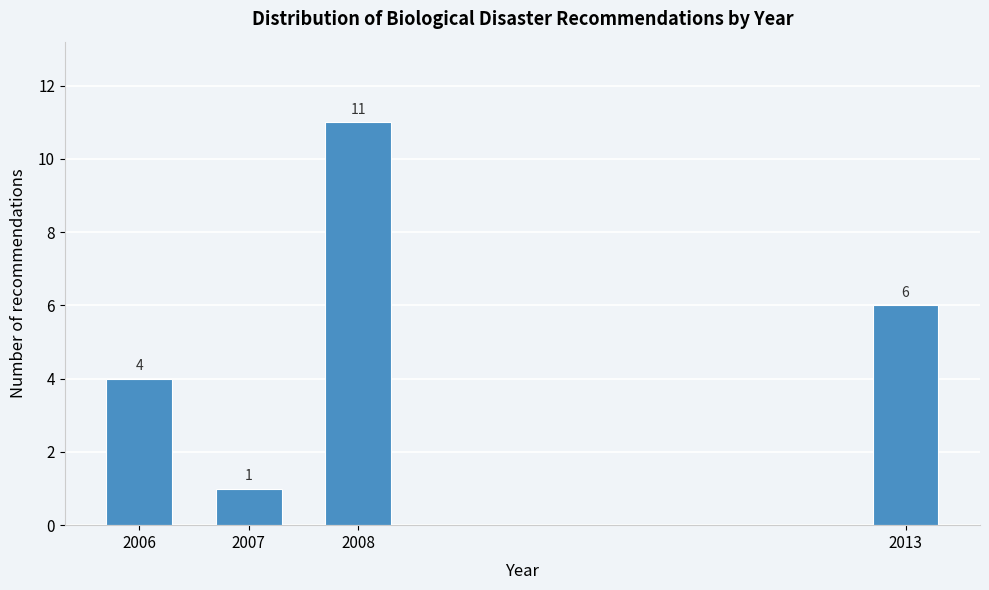

Reading left to right, transcribe all the data shown in this chart.

4	1	11	6